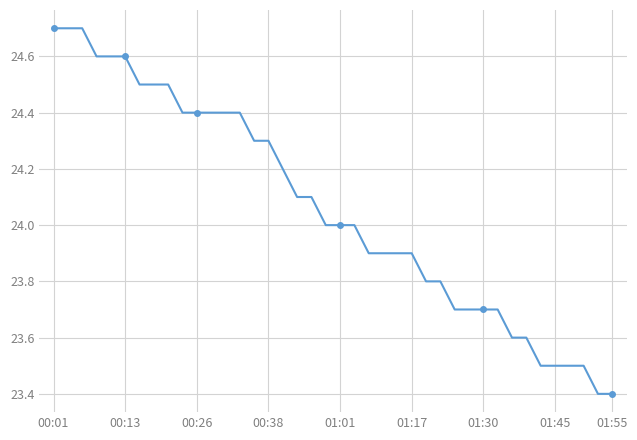

What is the greatest value displayed?

24.7